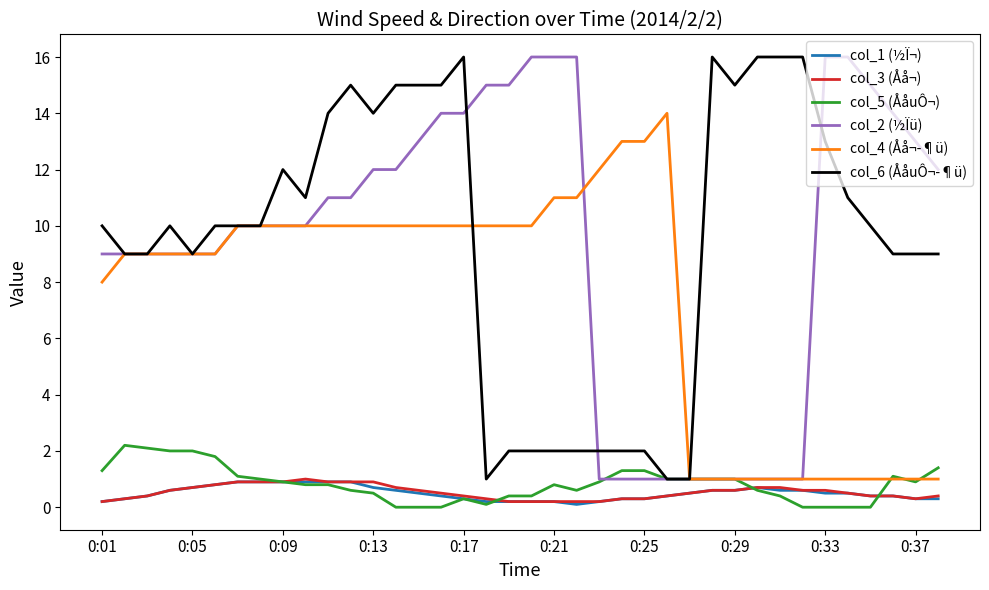

What is the greatest value displayed?

16.0